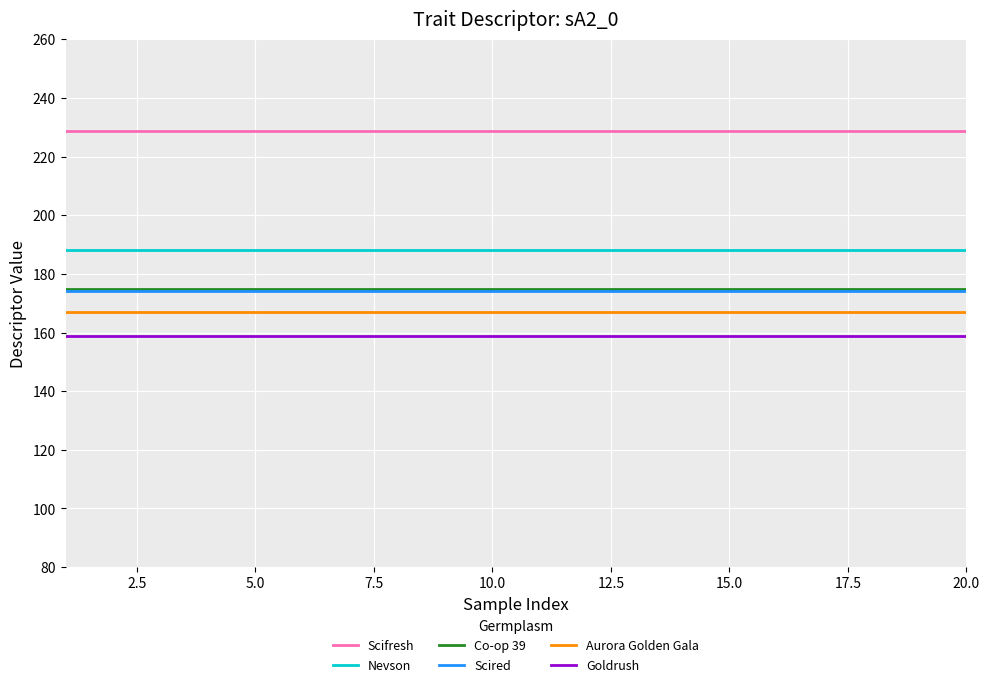

Is this an area chart (filled region under the line)?

No